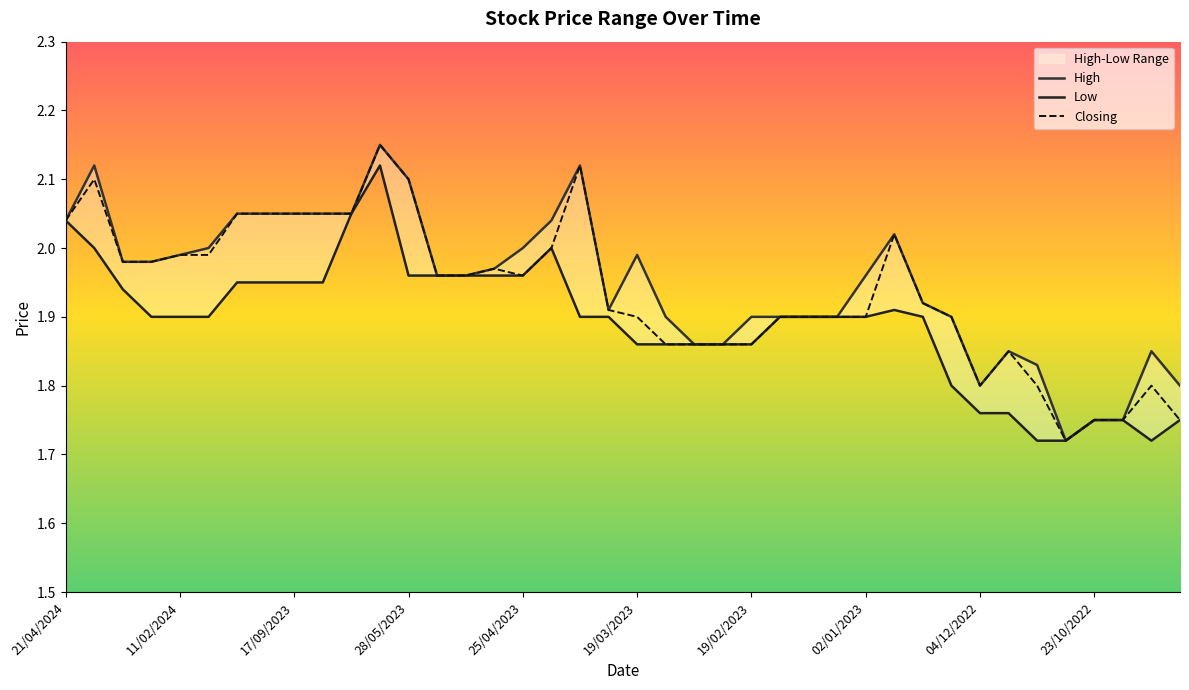

At how many categories does at least one series exceed 2?

12